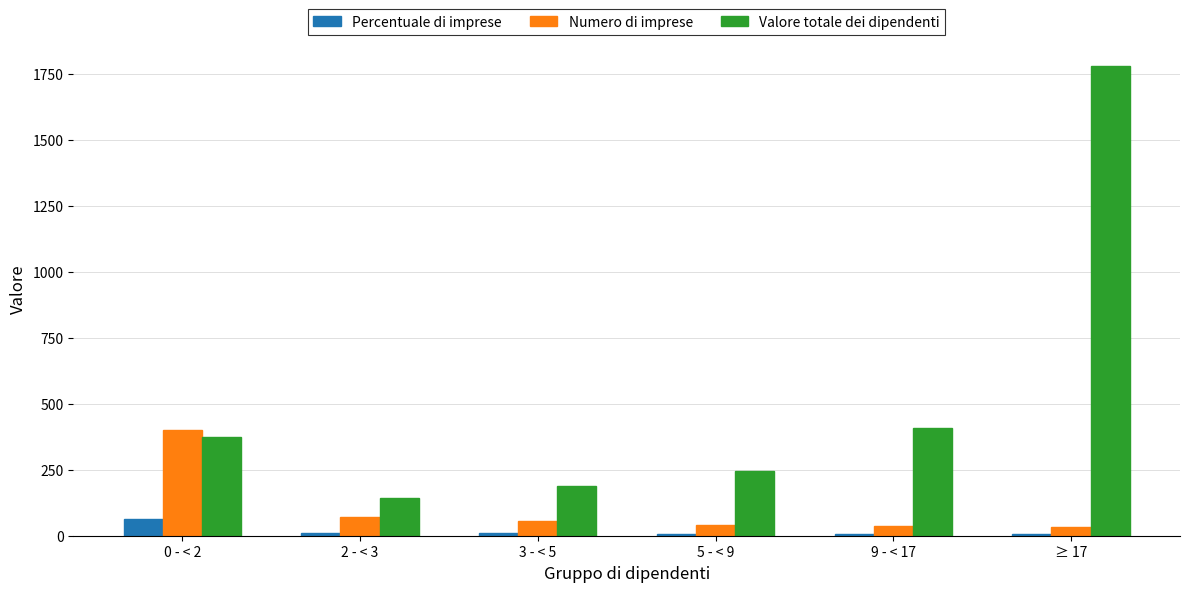

What is the maximum value for Numero di imprese?

402.0